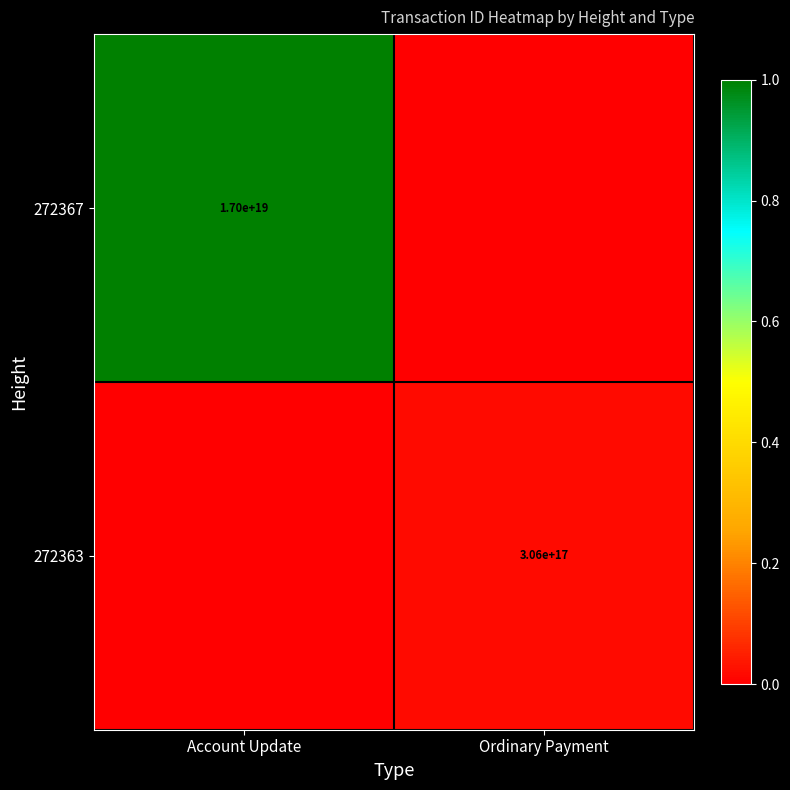

True or false: 272367 has a value of 8648157846430896128 at Account Update.

False